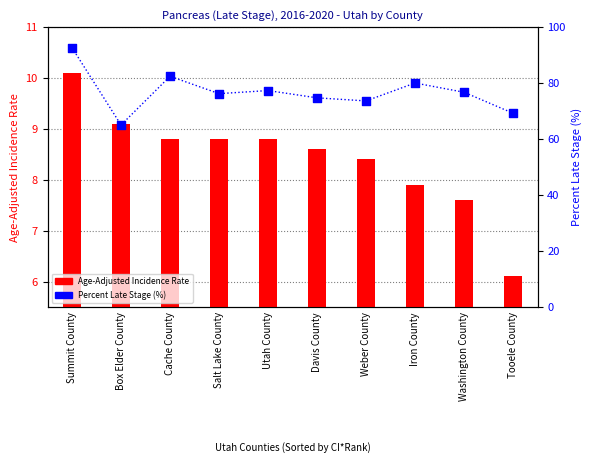

What is the total value across all series at Utah County?

86.1